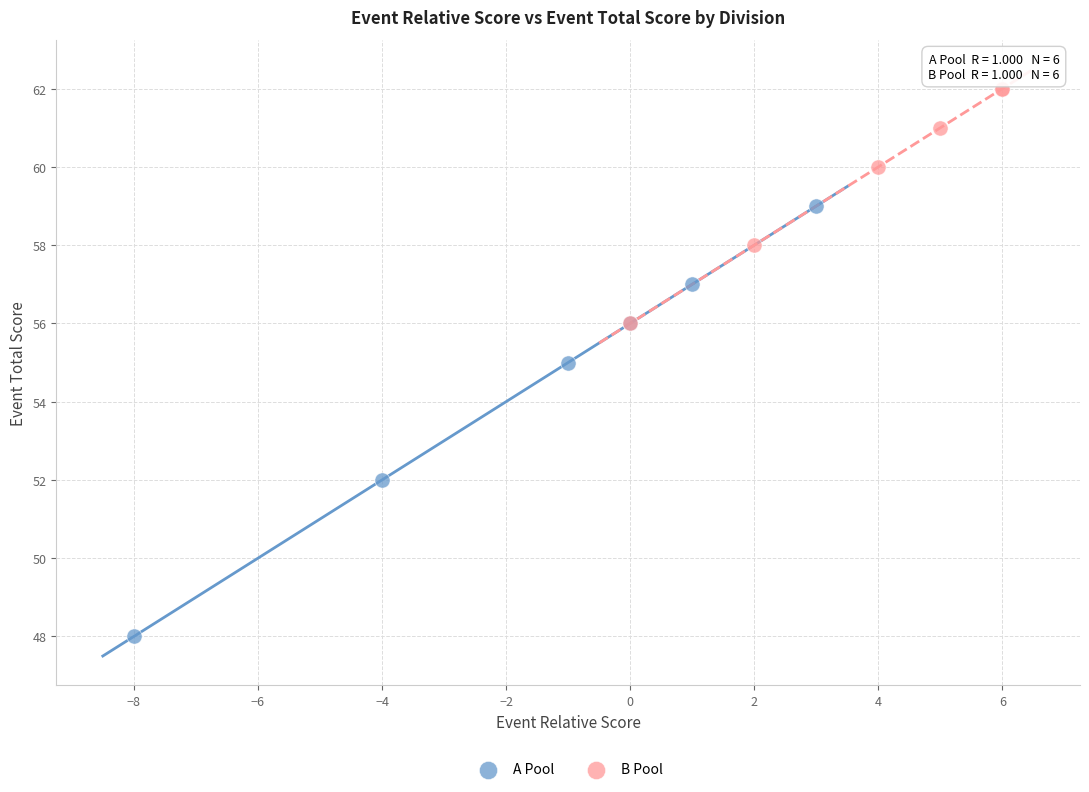

What are all the series names shown in the legend?

A Pool, B Pool